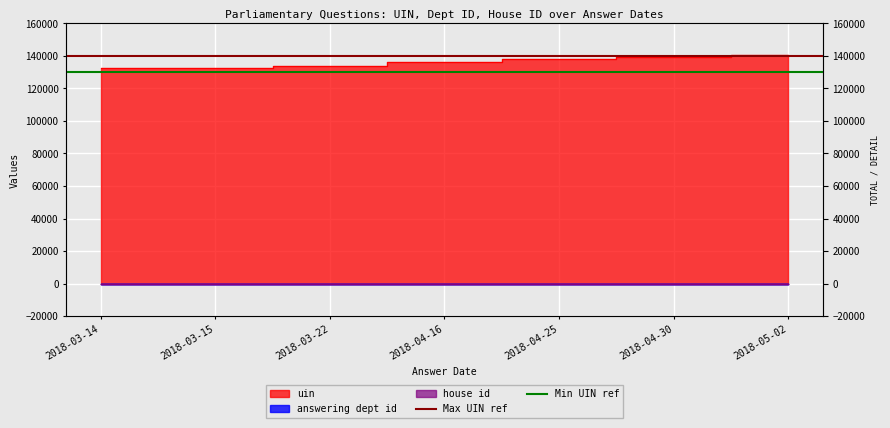

Between 2018-03-14 and 2018-03-15, which series saw the biggest shift?

Max UIN ref